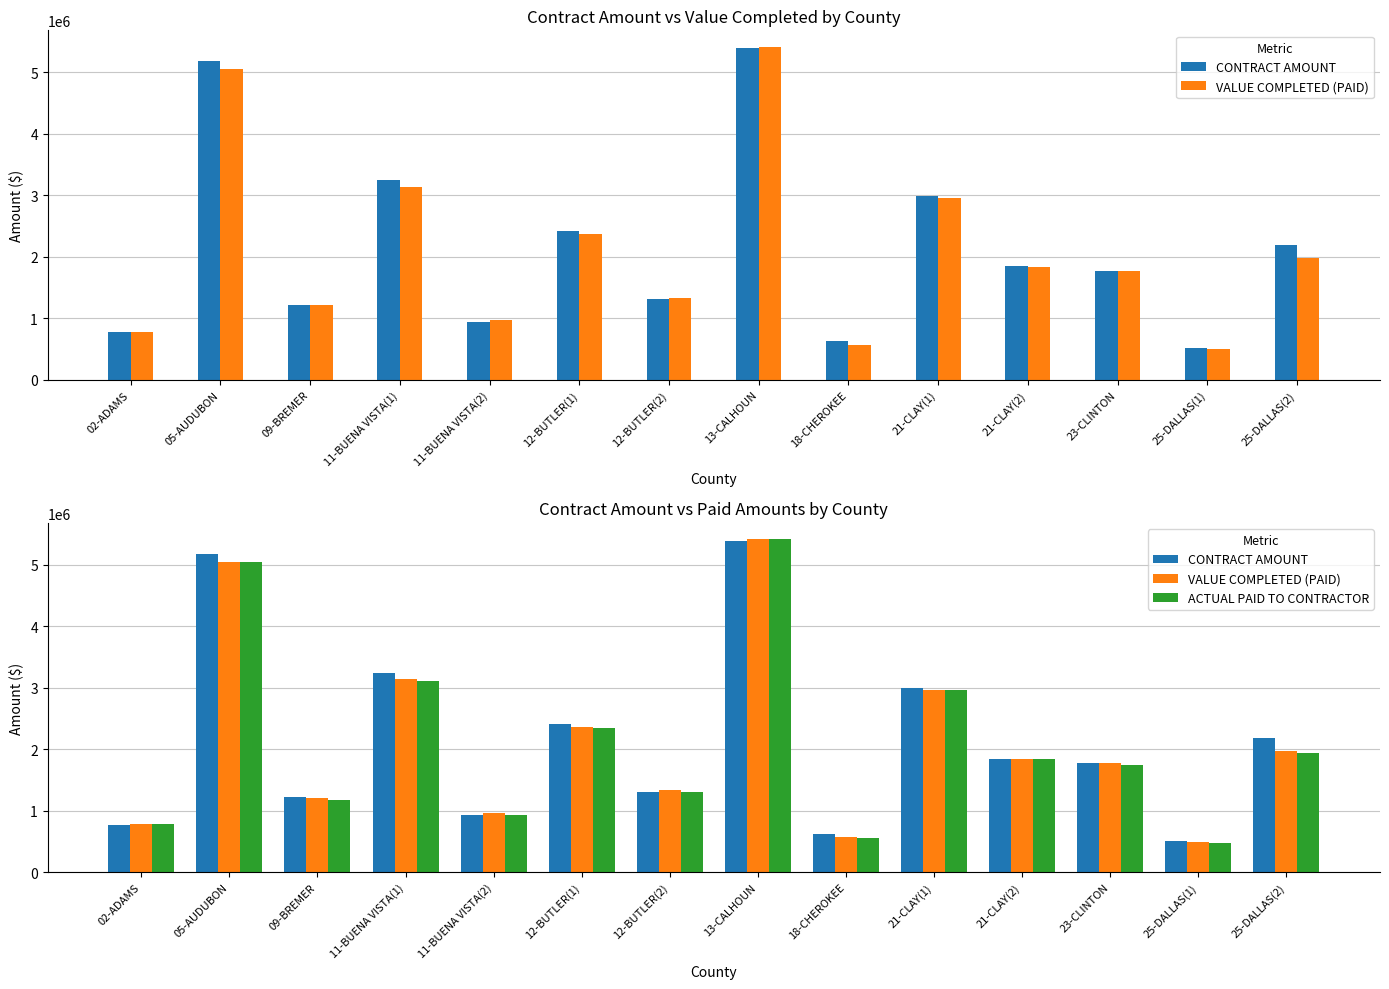

Which category has the lowest value in the ACTUAL PAID TO CONTRACTOR series?

25-DALLAS(1)